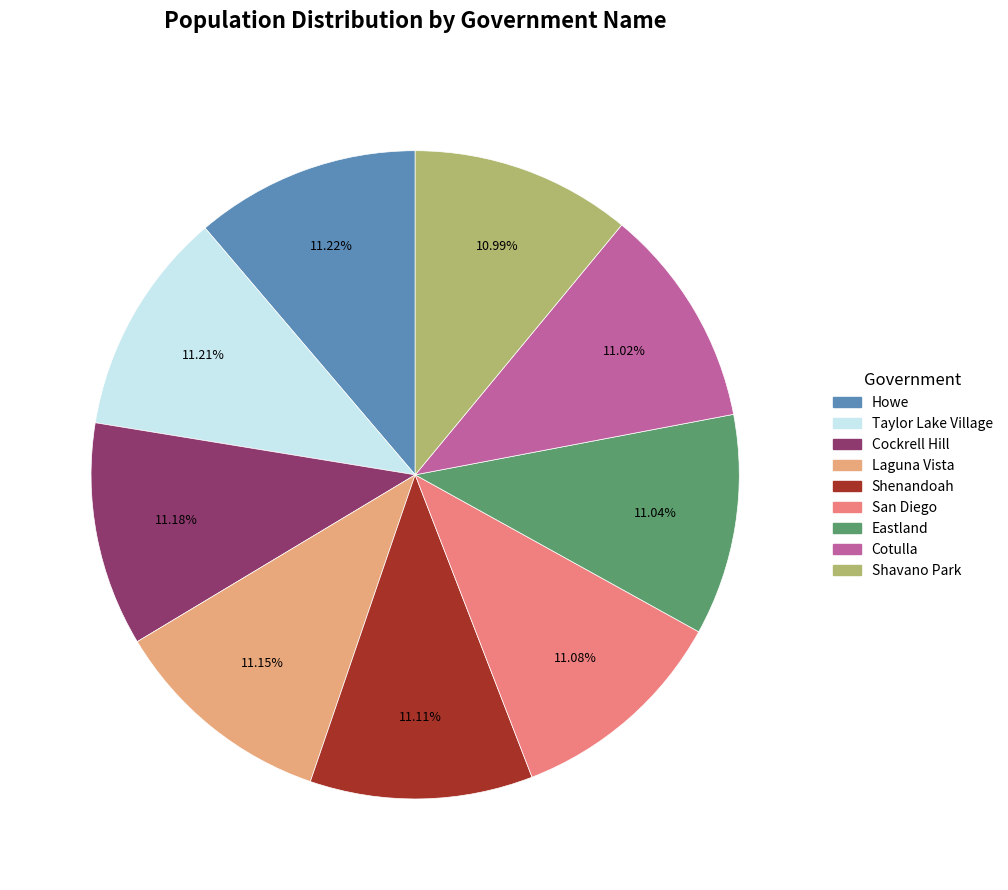

What is the ratio of the value at Taylor Lake Village to the value at Shenandoah?

1.0